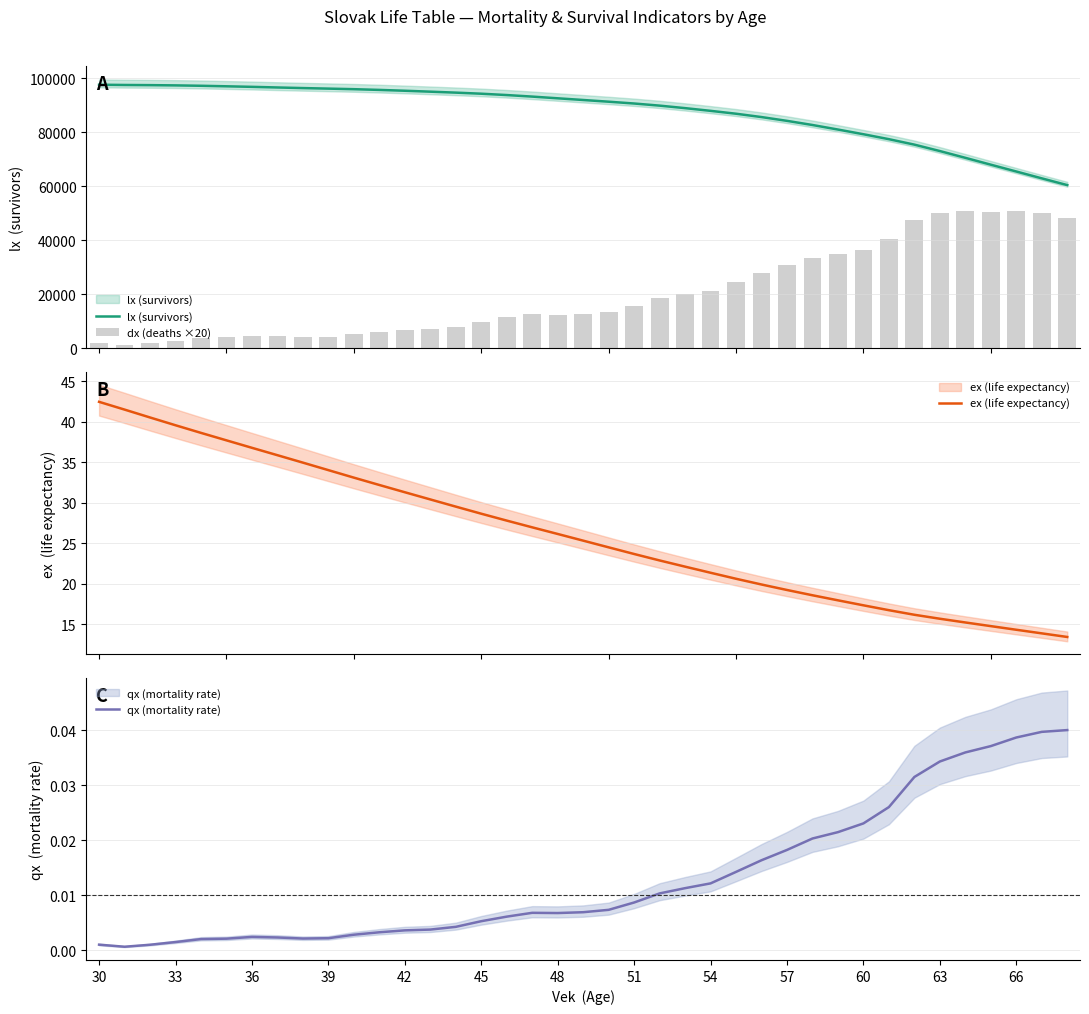

What is the highest value of the ex (life expectancy) series?

42.5